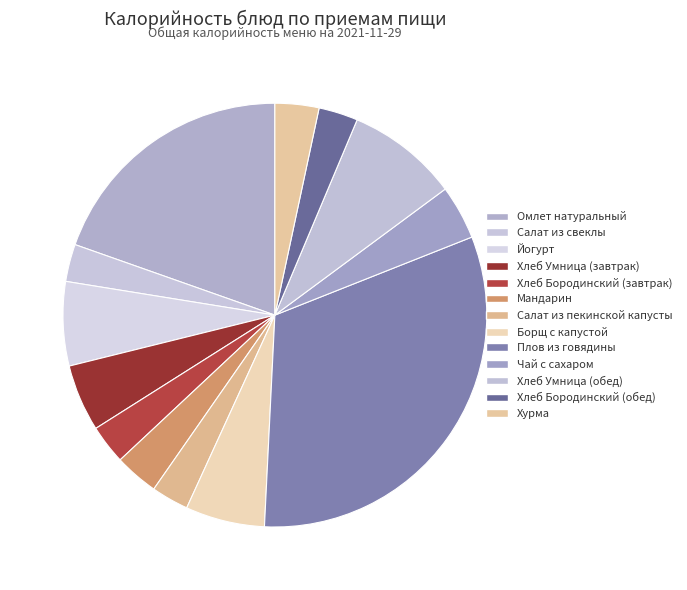

What is the smallest slice in the pie chart?

Салат из свеклы